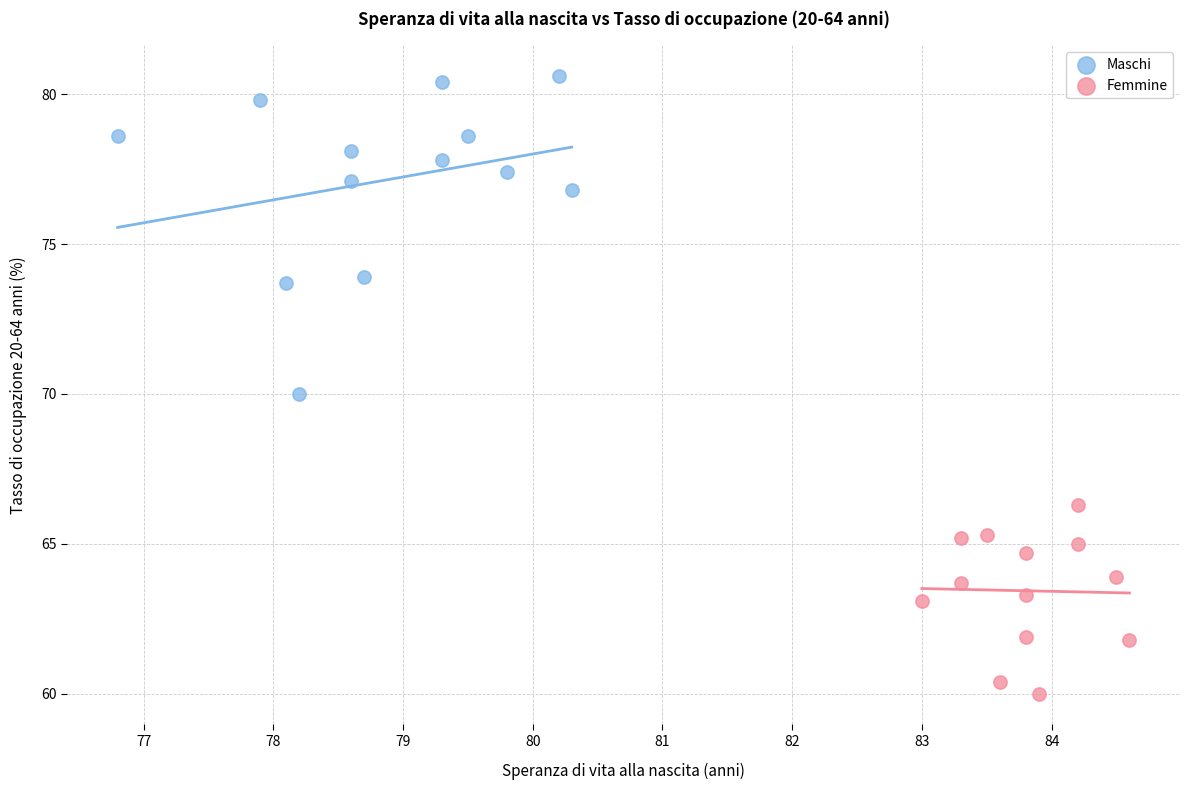

Which series has the largest Y range (max minus min)?

Maschi